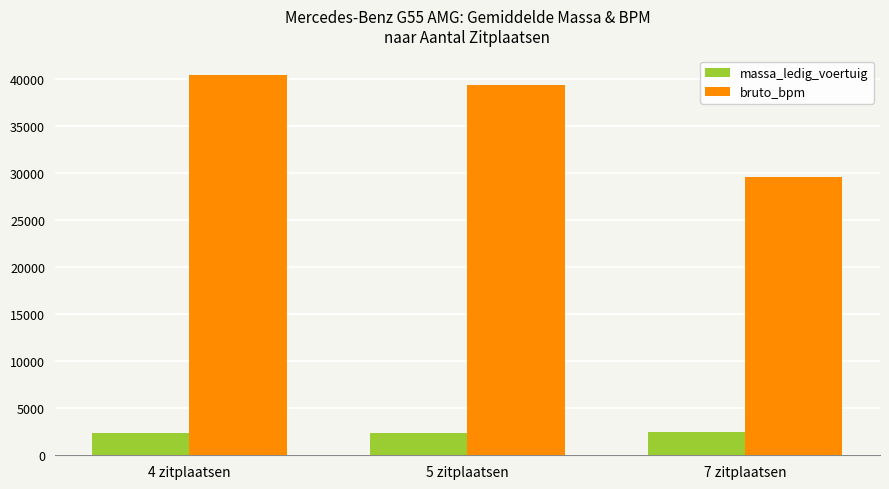

At 5 zitplaatsen, list the series in order from smallest to largest.

massa_ledig_voertuig, bruto_bpm